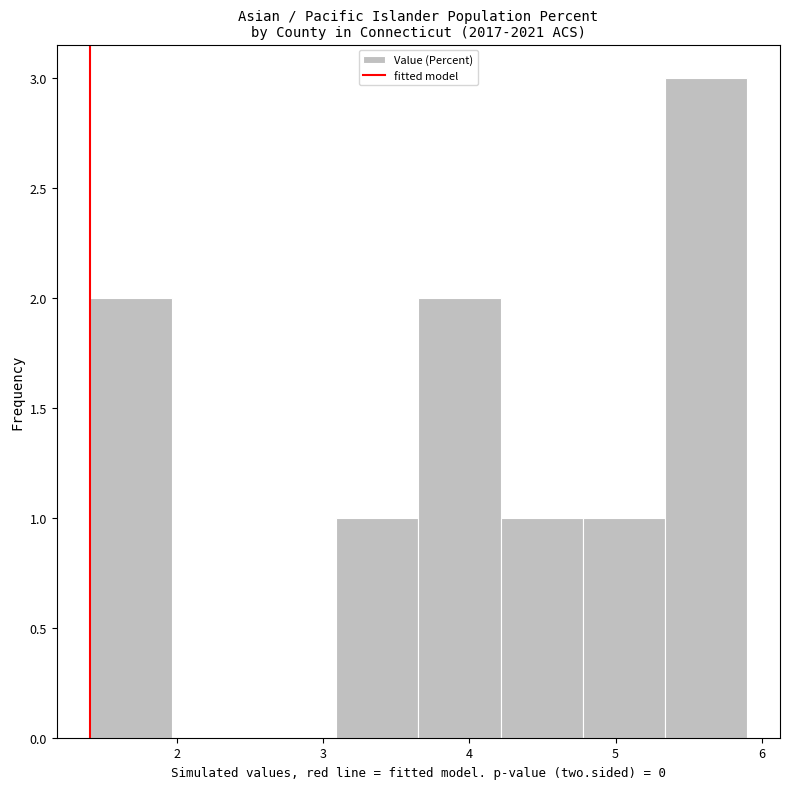

What is the height of the bar covering 3.7 to 4.2 on the x-axis? Neither the bar edges nor the heights are printed on the chart, so give them approximately, as read against the axes.

2